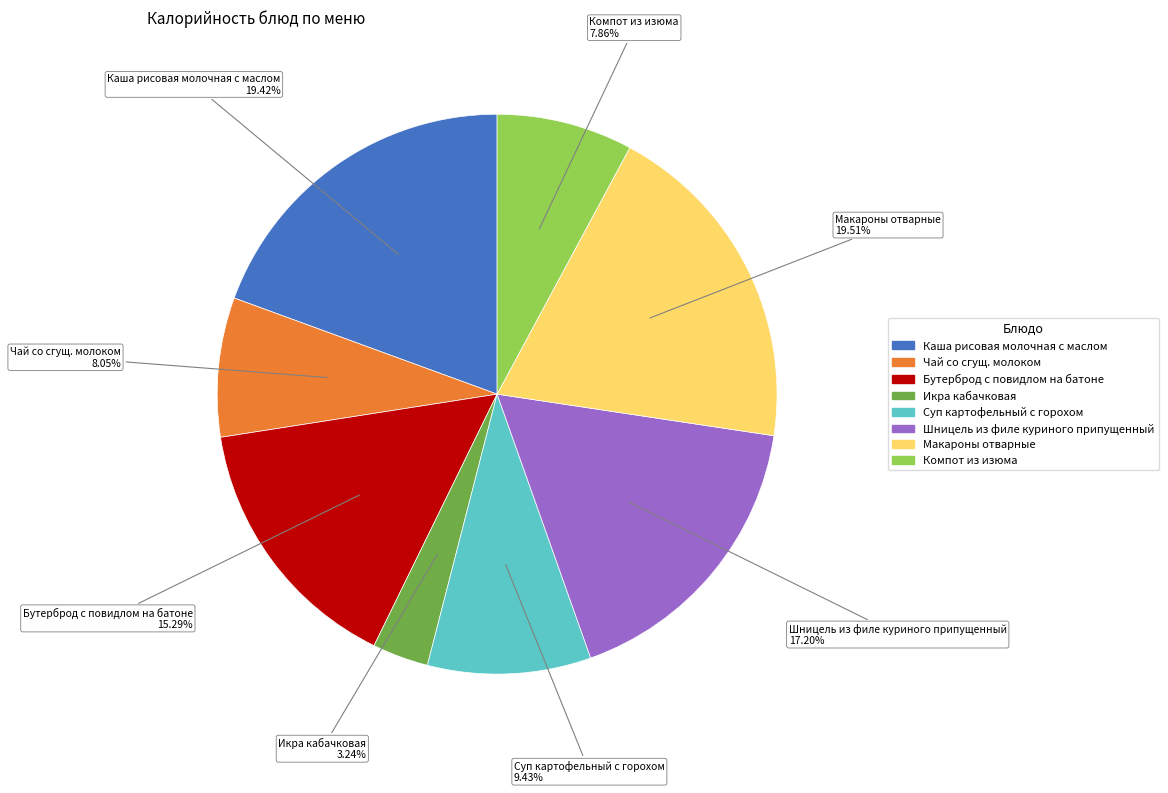

True or false: Макароны отварные accounts for 20% of the total.

True